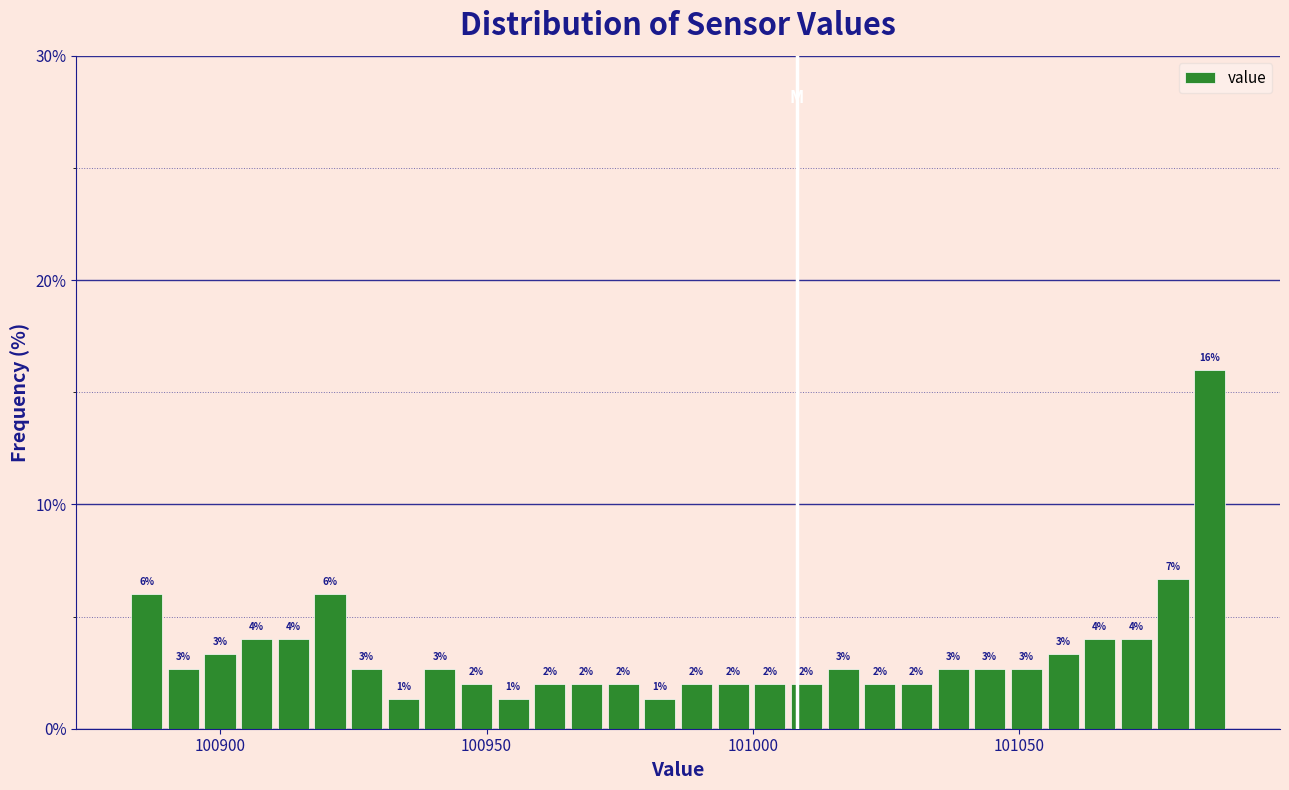

Read against the x-axis, roughly where is the centre of the tallest bar?

101085